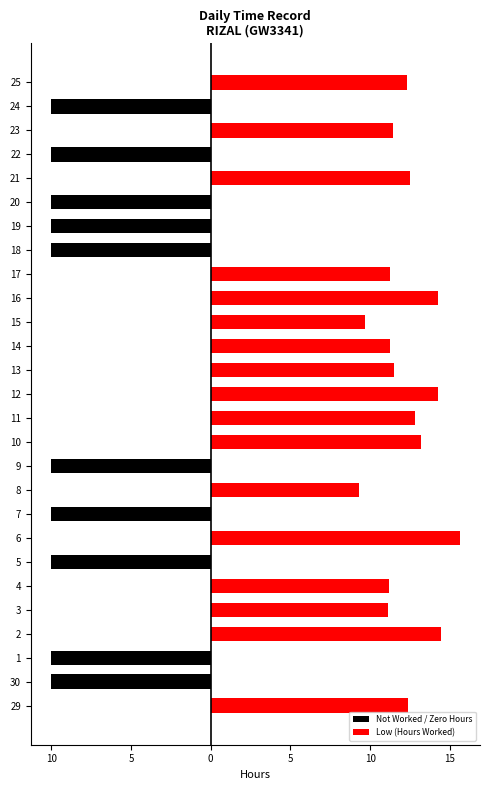

What is the sum of all Low (Hours Worked) values?

208.4